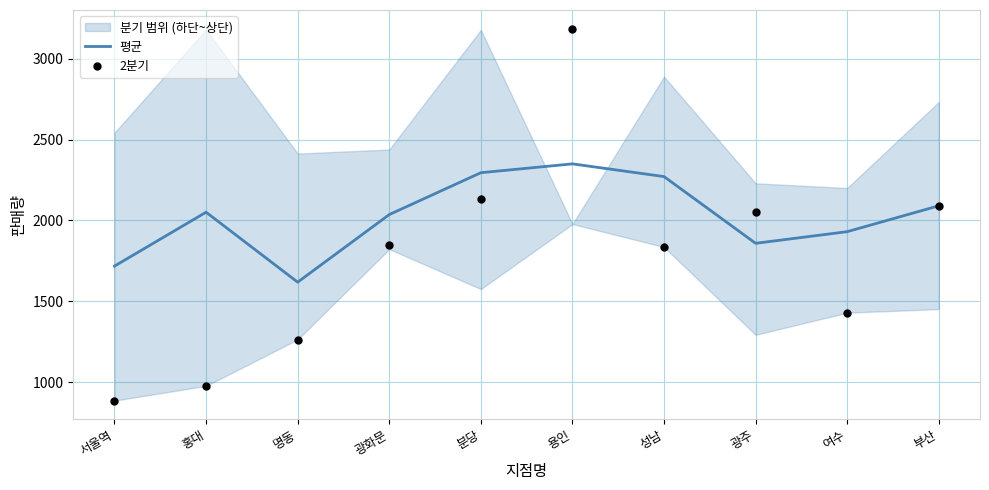

At how many categories does at least one series exceed 2593?

1